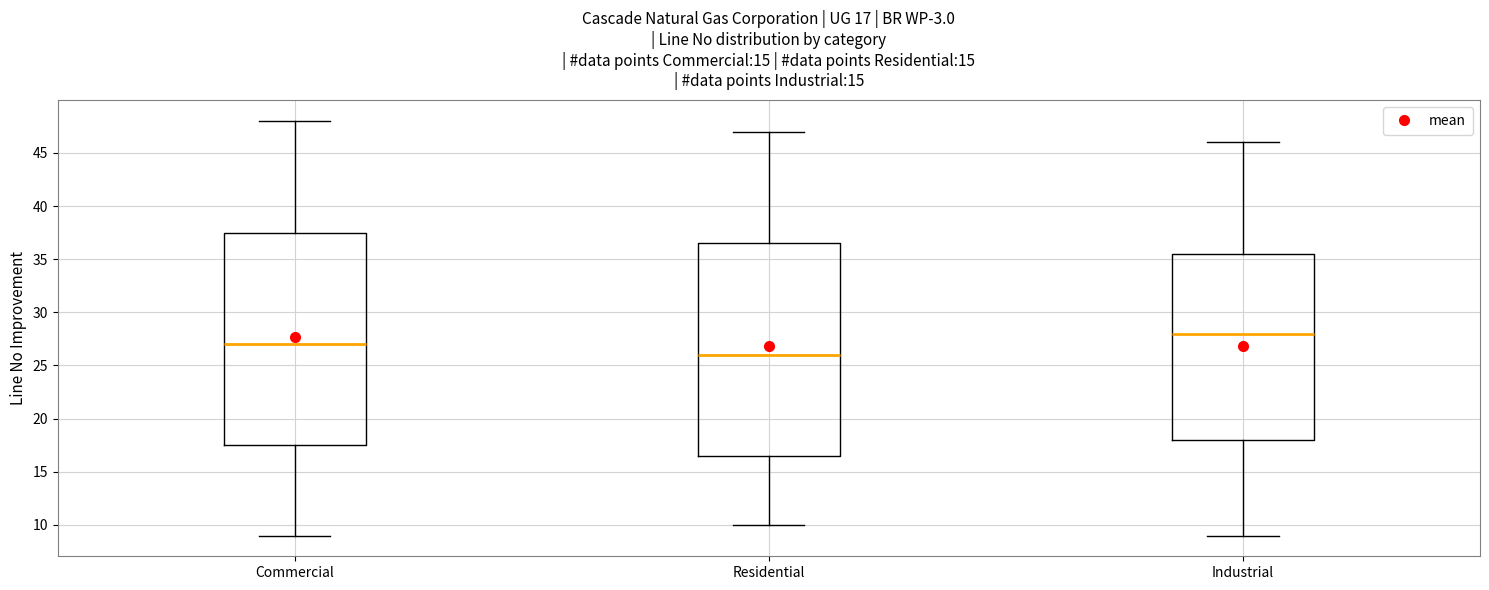

Which box has the lowest median line?

Residential